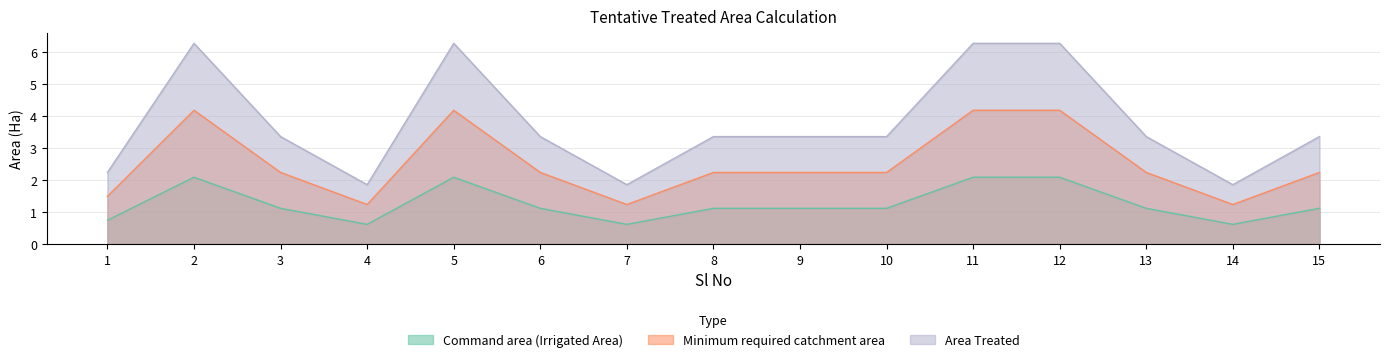

How many data points in Area Treated are less than 3?

4